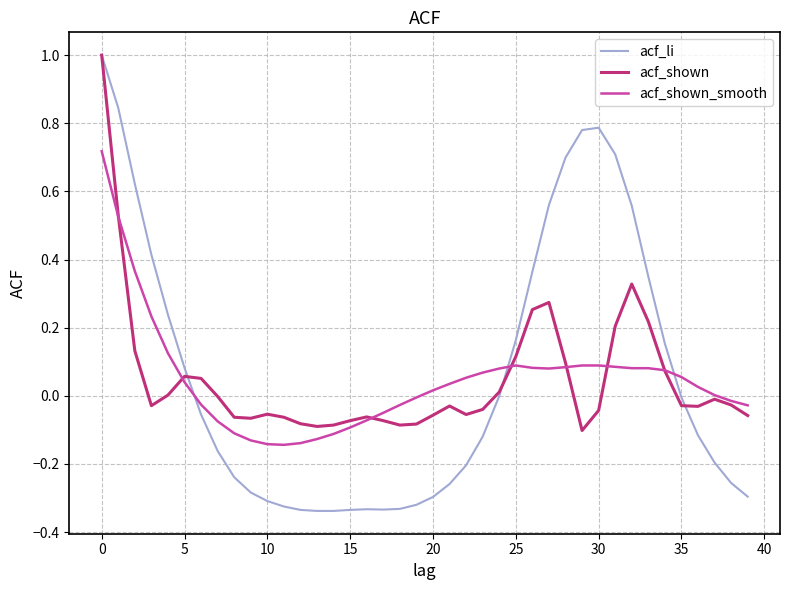

Which series has the widest spread of values?

acf_li